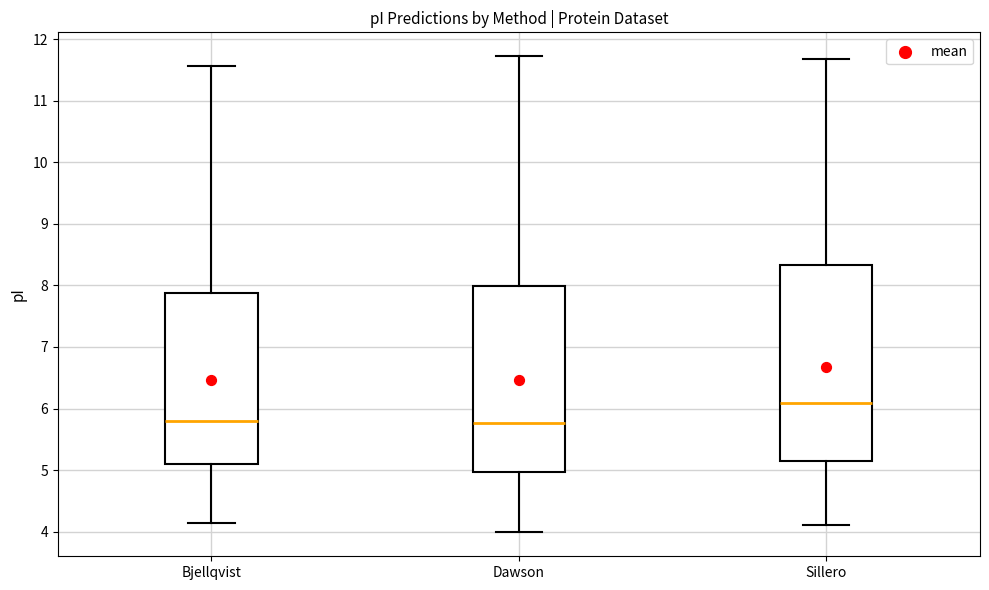

Reading left to right, transcribe this box plot: for each box, give where its median line is, the range the box spans, and where its two whiskers end, as read against the y-axis. The values are not printed on the chart, so give them approximately, as read against the axis.

Bjellqvist: median 5.8, box 5.1 to 7.9, whiskers 4.1 to 11.6
Dawson: median 5.8, box 5.0 to 8.0, whiskers 4.0 to 11.7
Sillero: median 6.1, box 5.1 to 8.3, whiskers 4.1 to 11.7